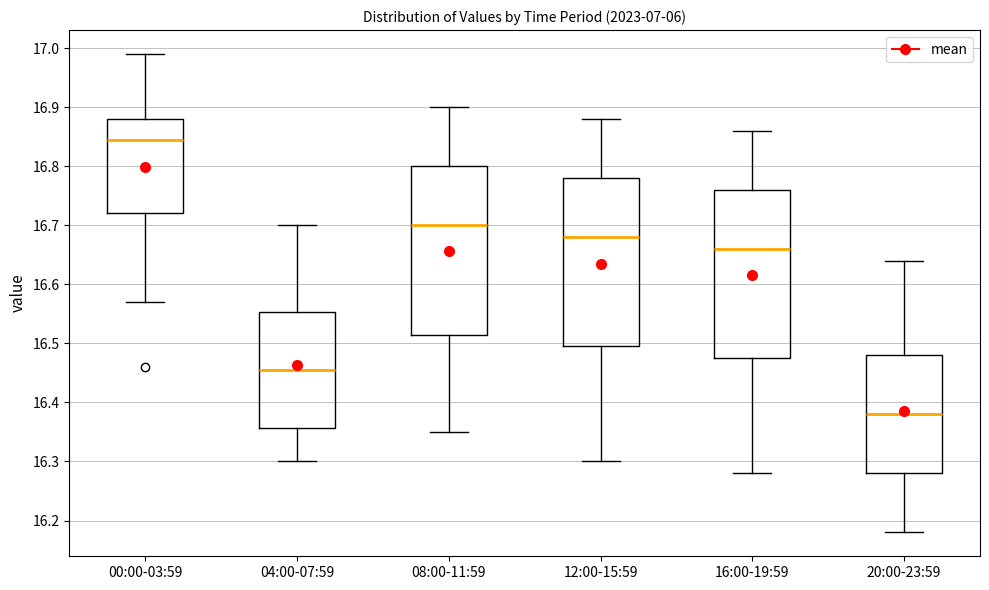

Where does the upper whisker of the box for 12:00-15:59 end on the y-axis? The values are not printed on the chart, so give them approximately, as read against the axis.

16.88